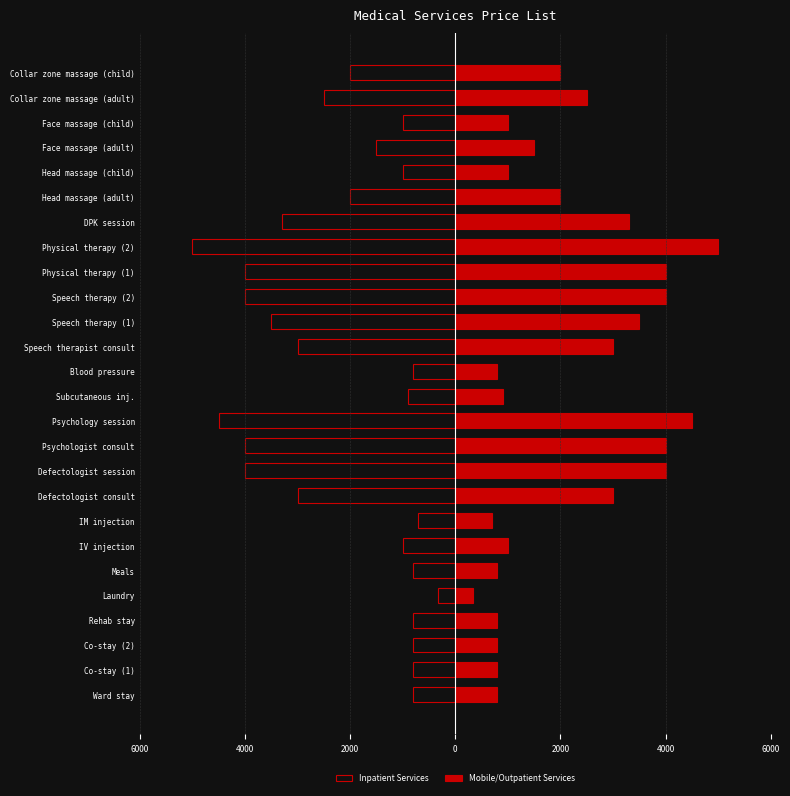

What is the spread (max minus min) of values at Speech therapy (2)?

8000